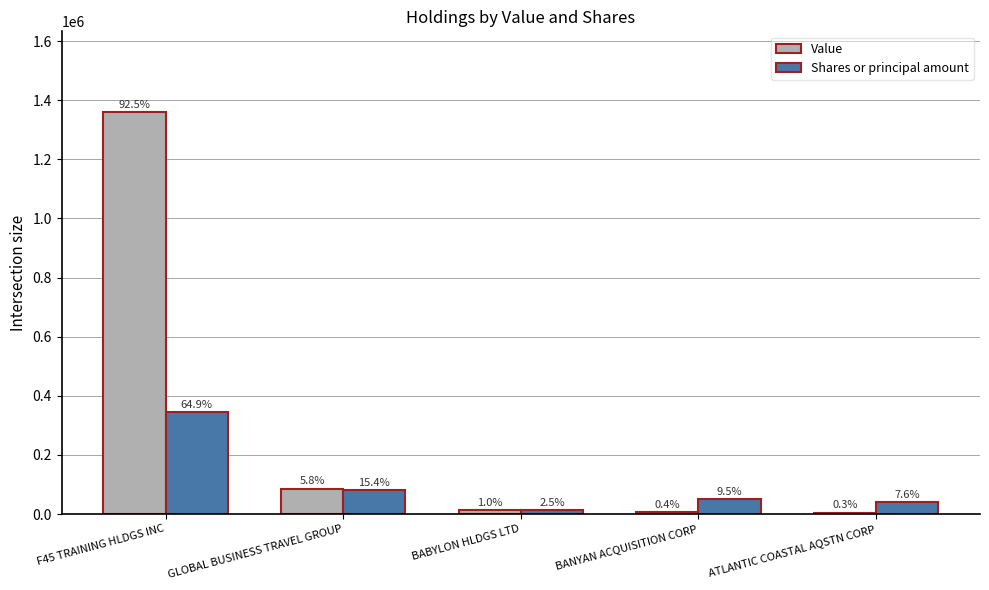

What are all the series names shown in the legend?

Value, Shares or principal amount